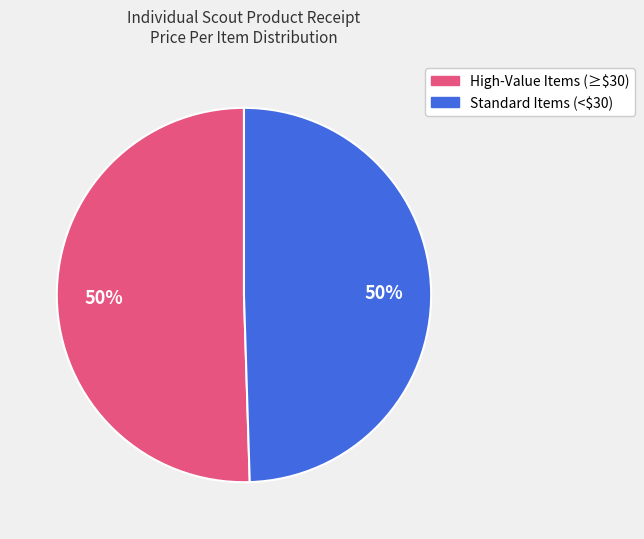

To the nearest percent, what is the average slice percentage?

50%